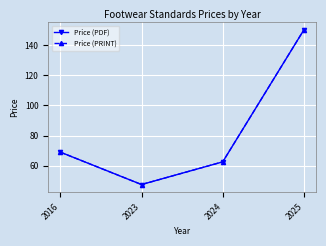

Does the chart have visible grid lines?

Yes